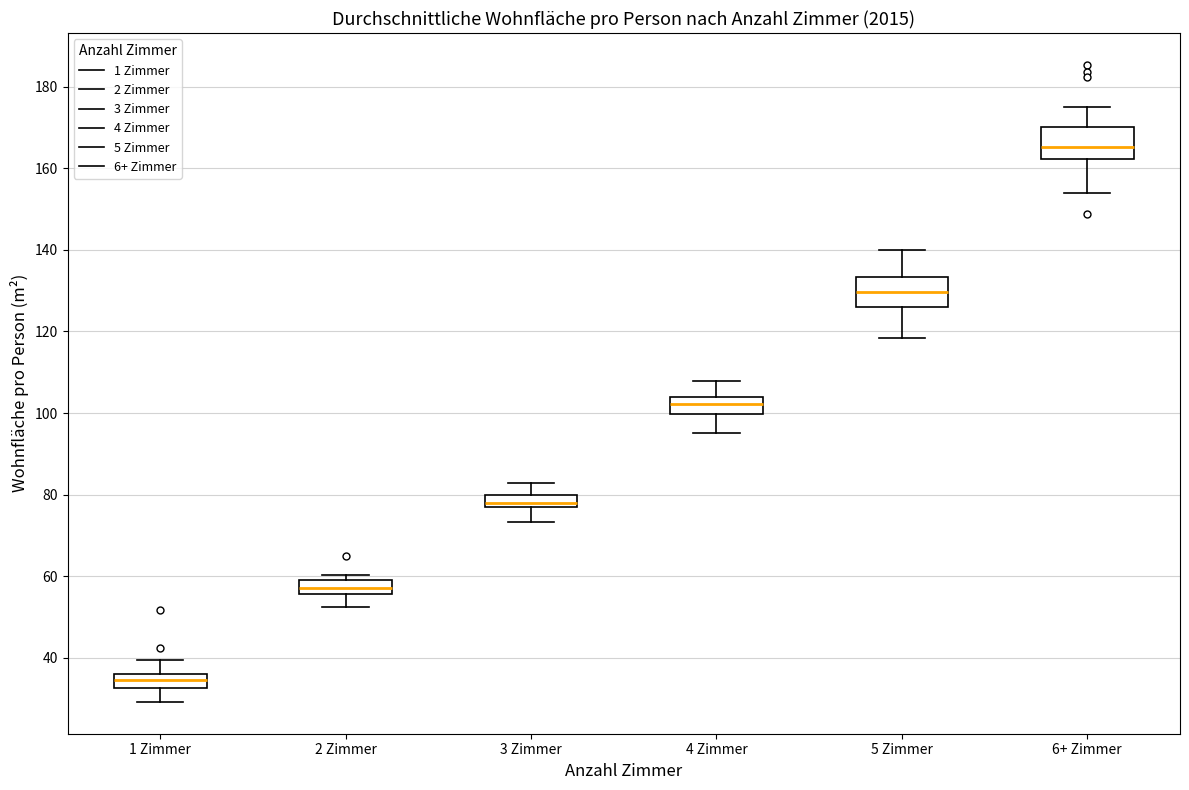

Which box's median line is the highest?

6+ Zimmer